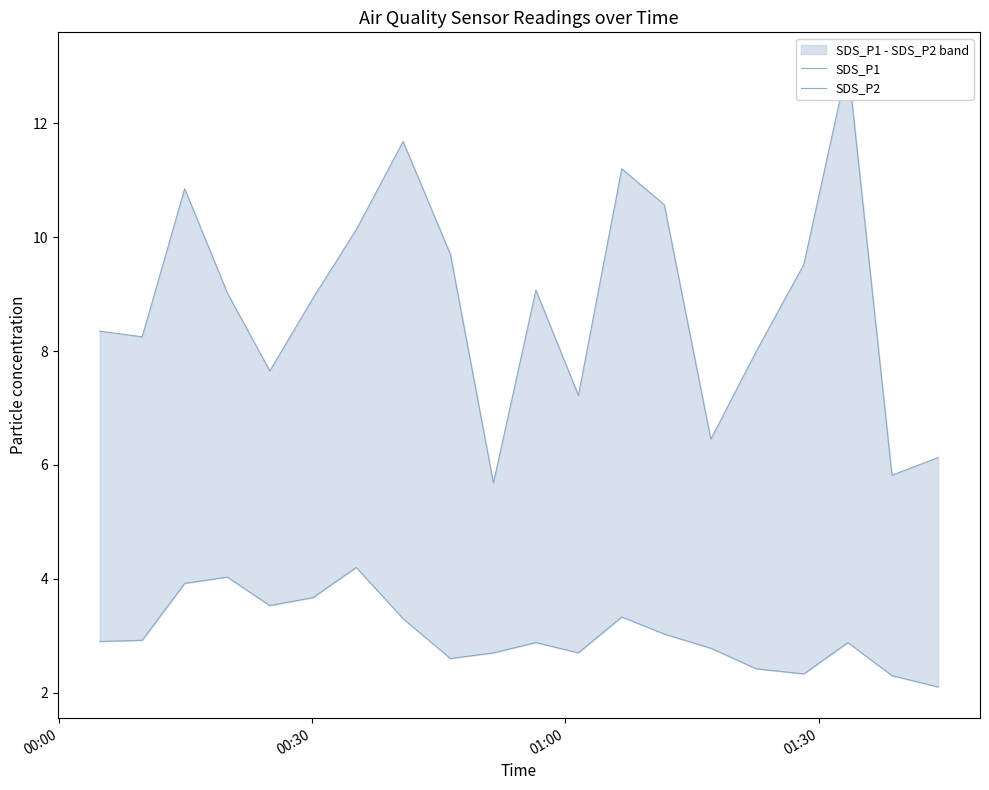

What are all the series names shown in the legend?

SDS_P1, SDS_P2